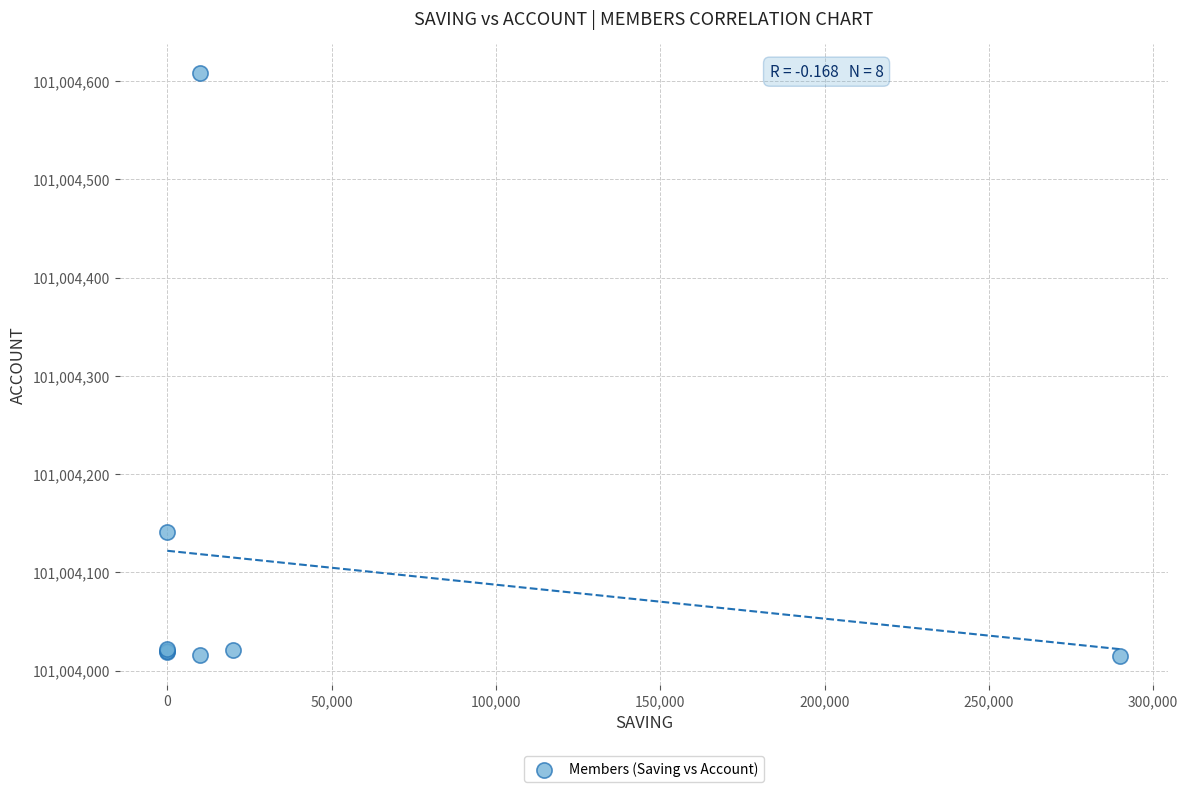

What Y value in the scatter plot is closest to 101004311?

101004141